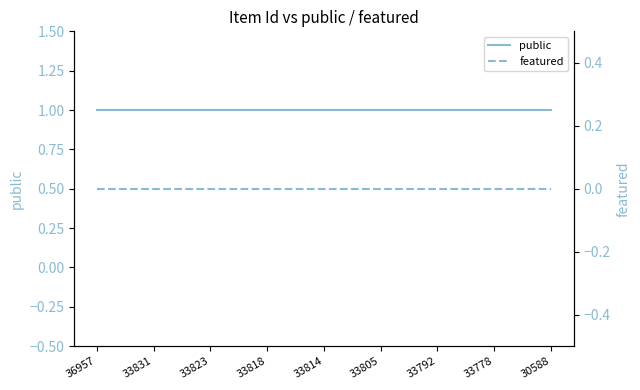

At which category is the sum across all series the highest?

36957